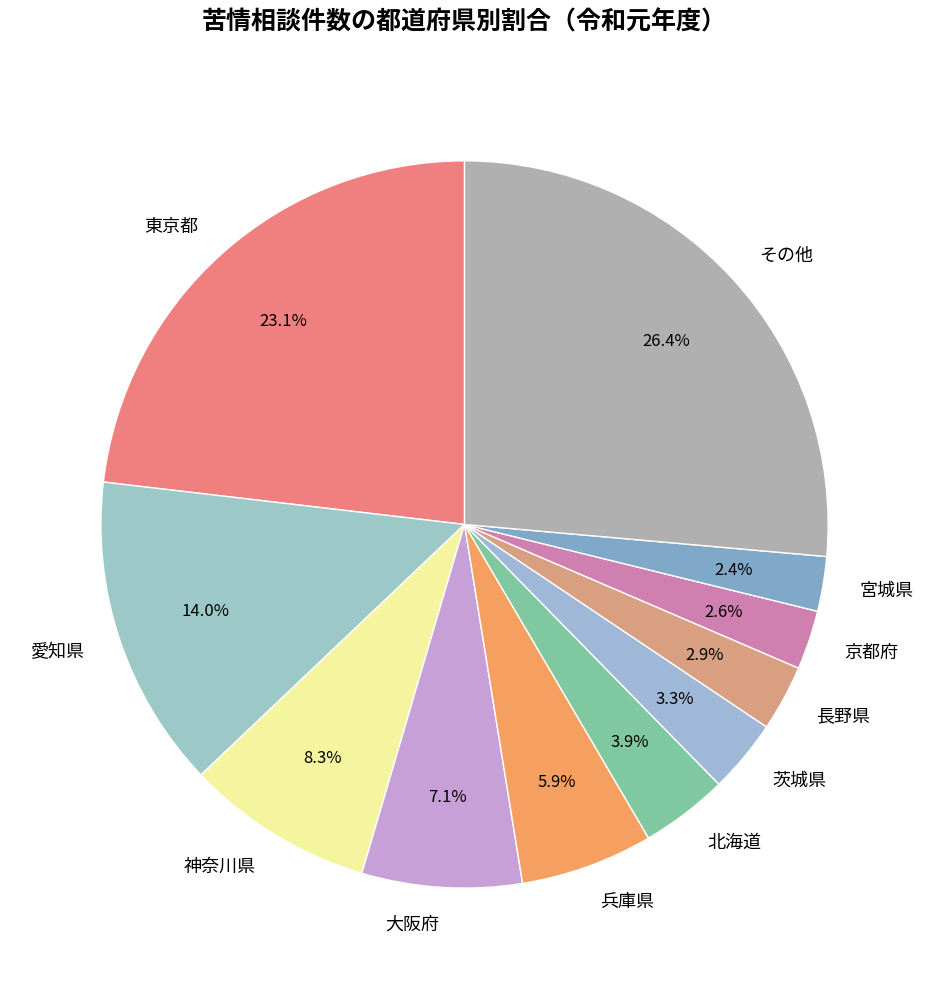

True or false: 愛知県 accounts for 14% of the total.

True